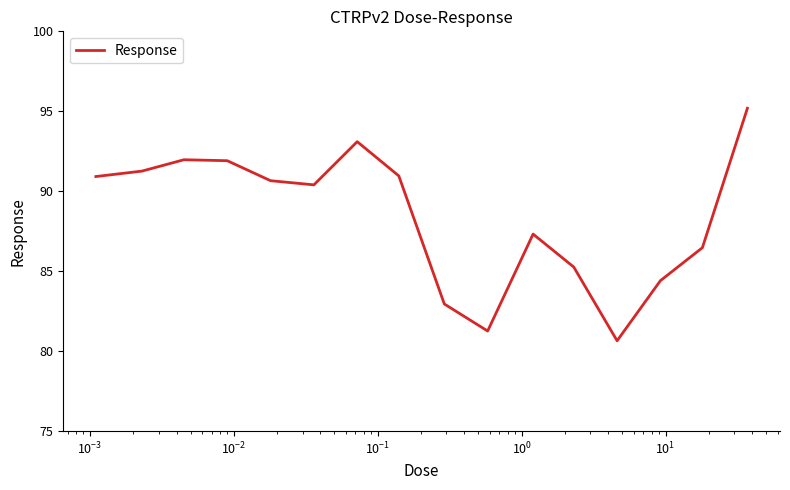

What is the greatest value displayed?

95.2